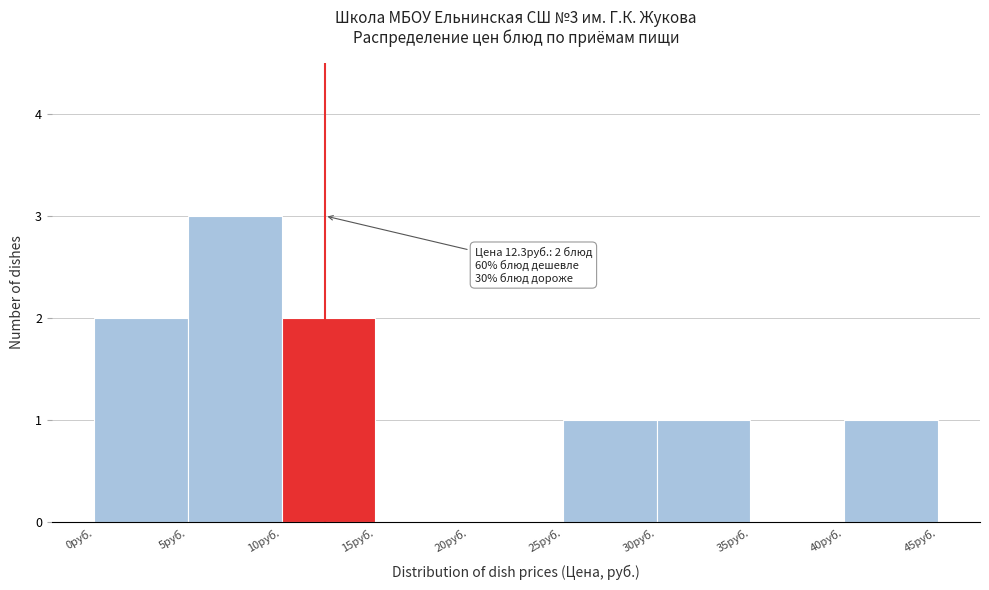

Which range on the x-axis has the tallest bar?

5 to 10